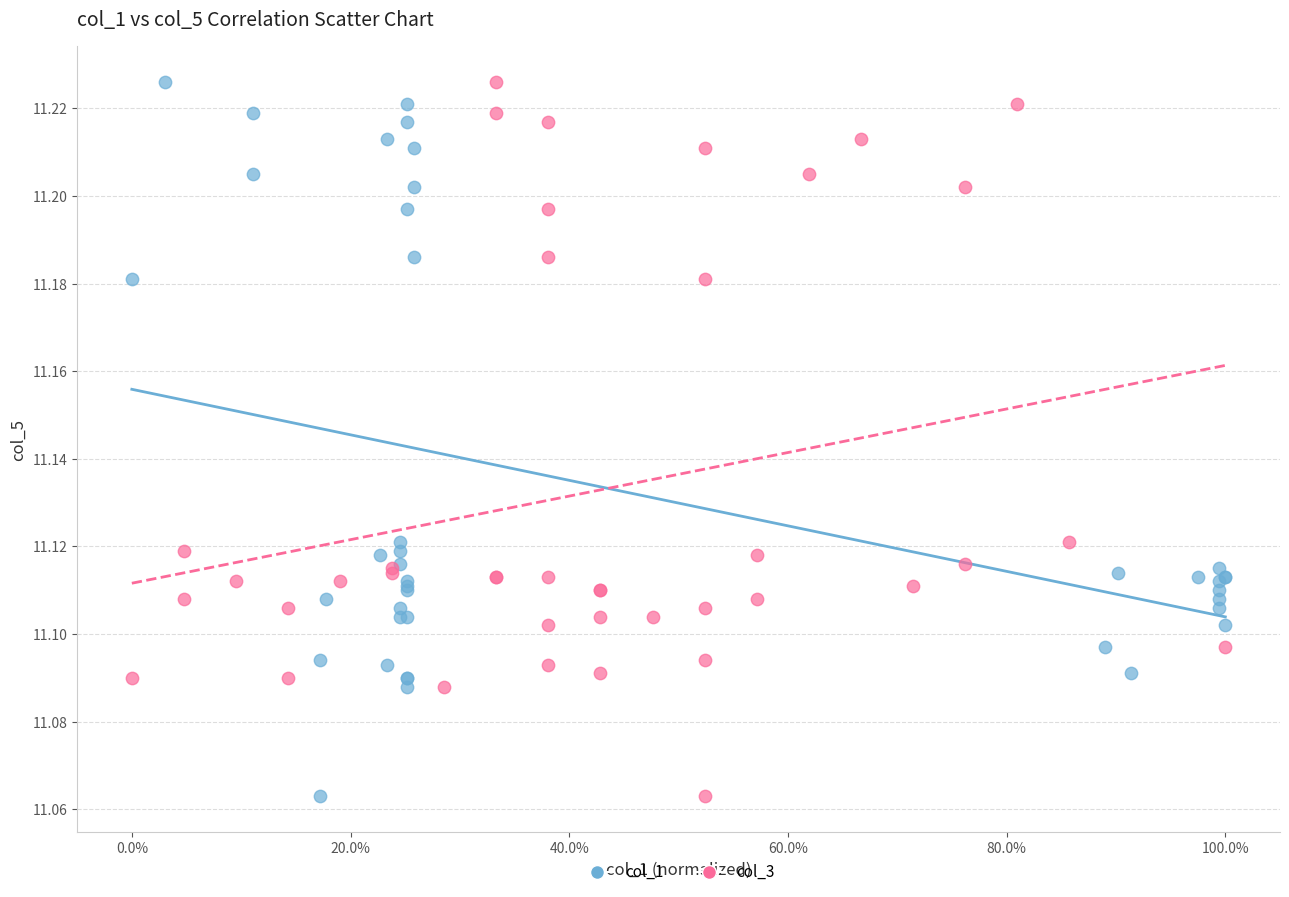

What are all the series names shown in the legend?

col_1, col_3